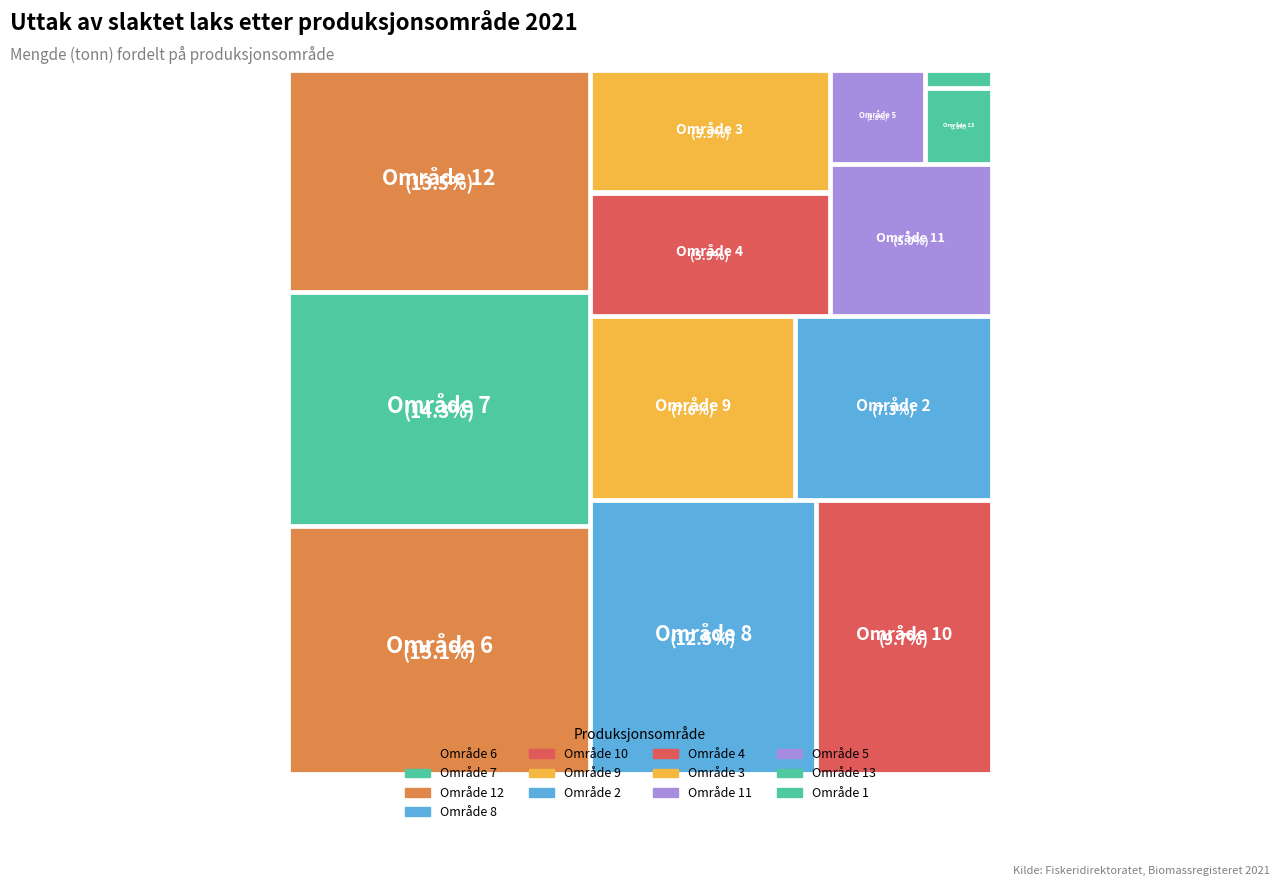

Count the number of slices in the pie.

13